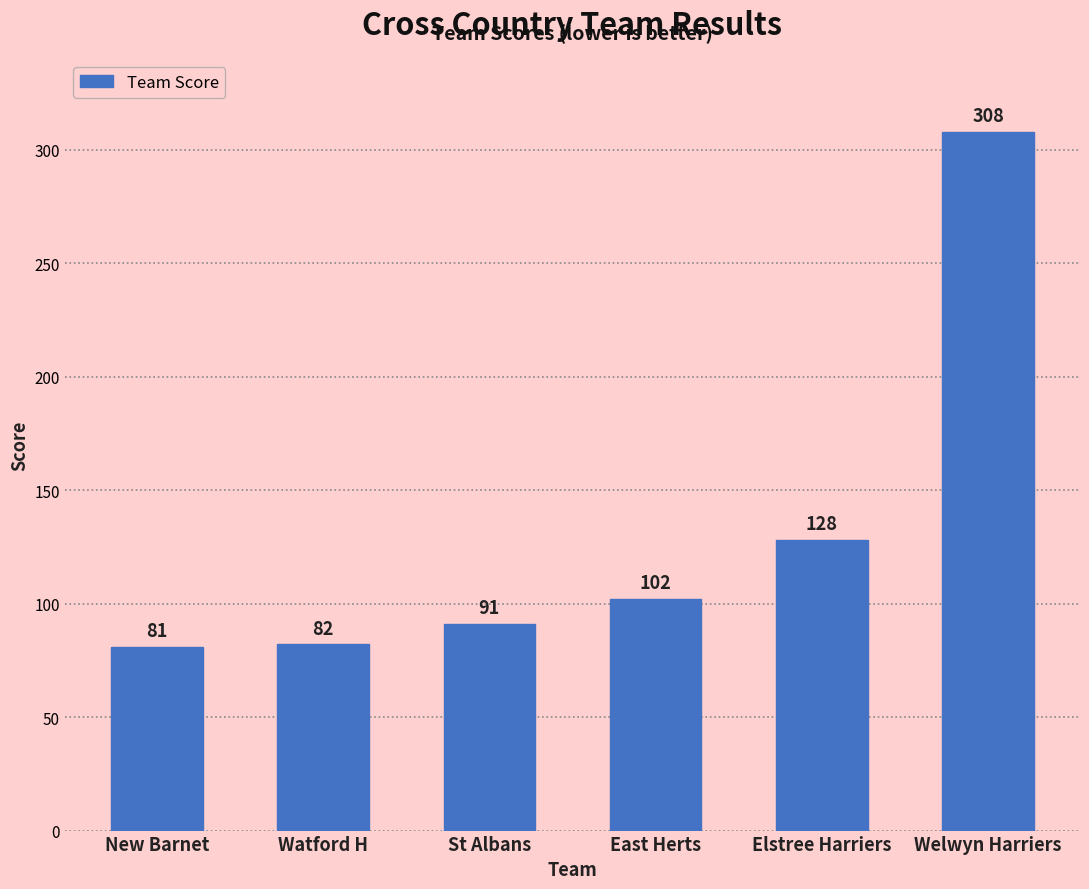

Reading left to right, transcribe all the data shown in this chart.

New Barnet=81	Watford H=82	St Albans=91	East Herts=102	Elstree Harriers=128	Welwyn Harriers=308